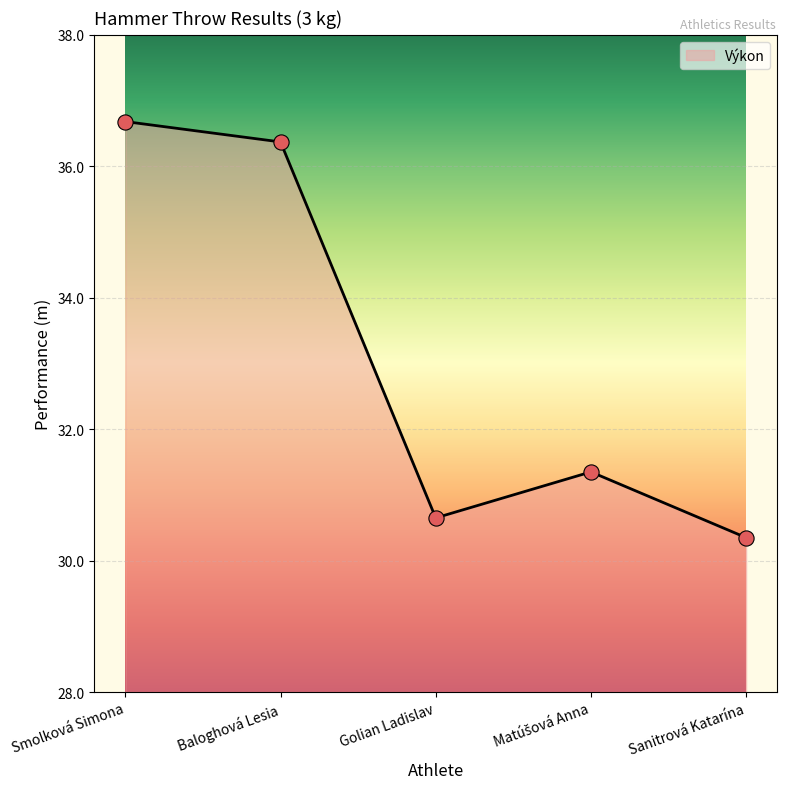

What is the ratio of the value at Smolková Simona to the value at Sanitrová Katarína?

1.2